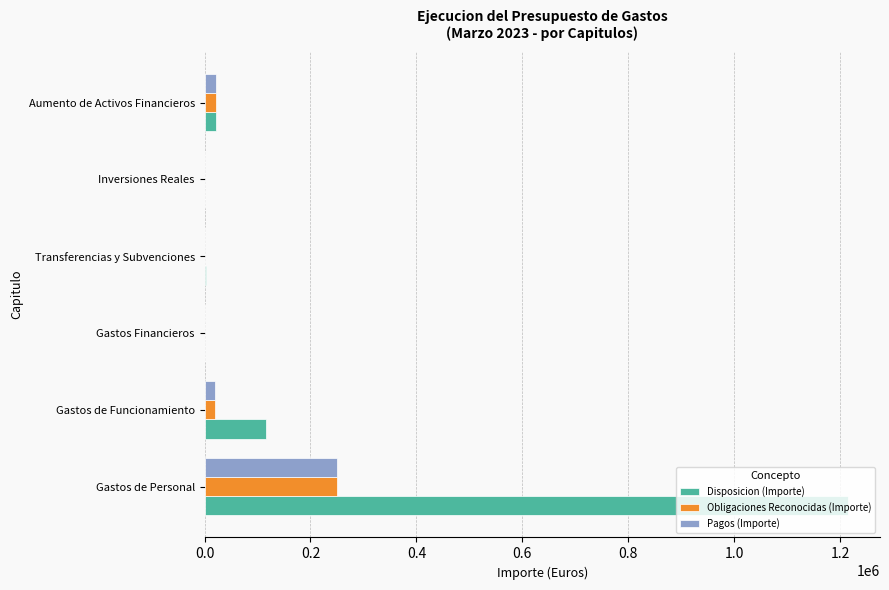

Which series has the largest total across all categories?

Disposicion (Importe)